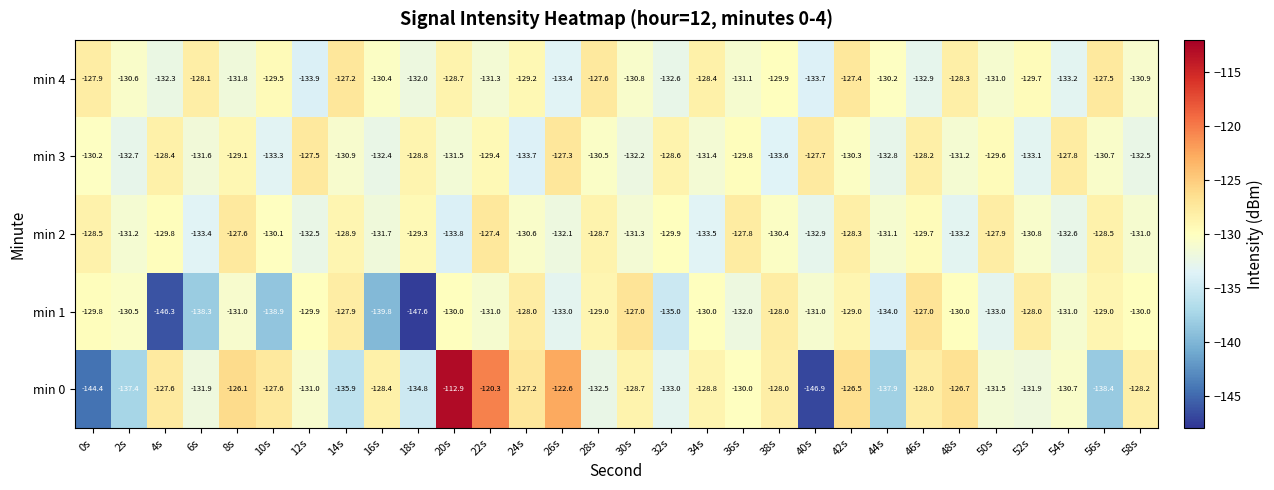

List the series in order of their peak value, lowest first.

min 2, min 3, min 4, min 1, min 0